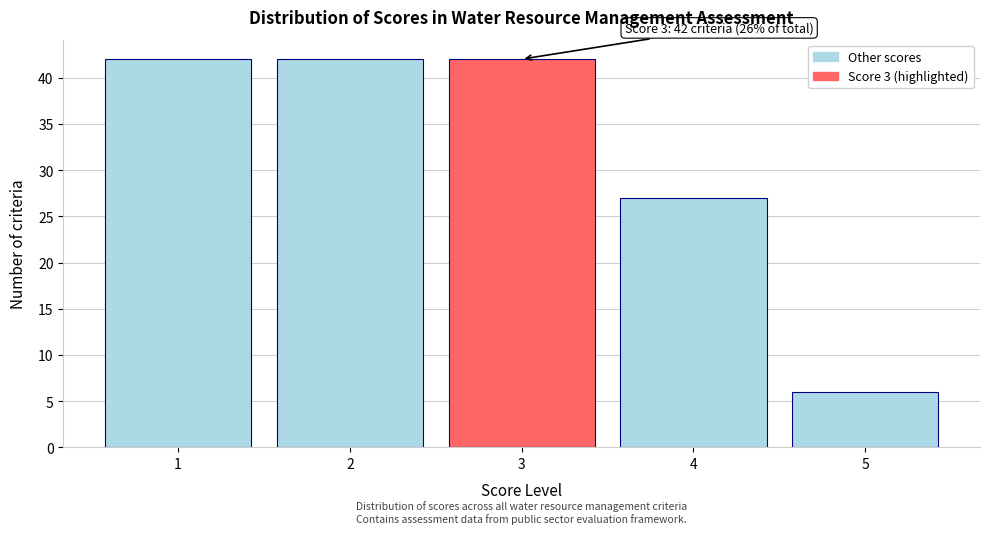

Reading left to right, what are all the values shown in this chart?

1=42	2=42	3=42	4=27	5=6